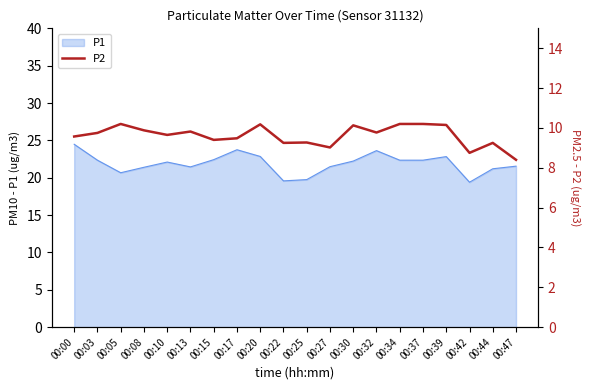

True or false: P1 has a value of 19.8 at 00:25.

True